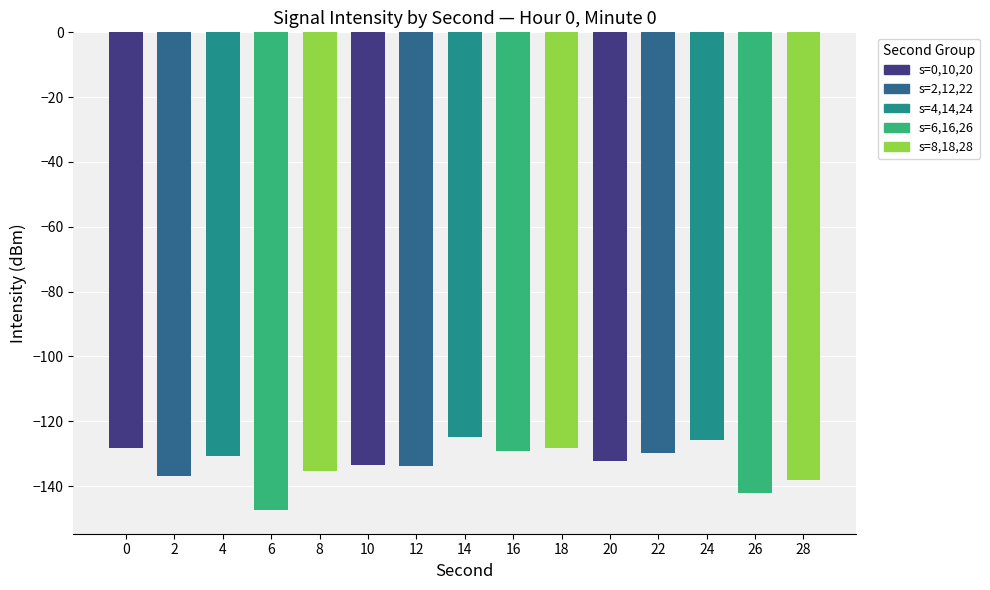

The chart shows a value of -138.0 at 28. True or false?

True